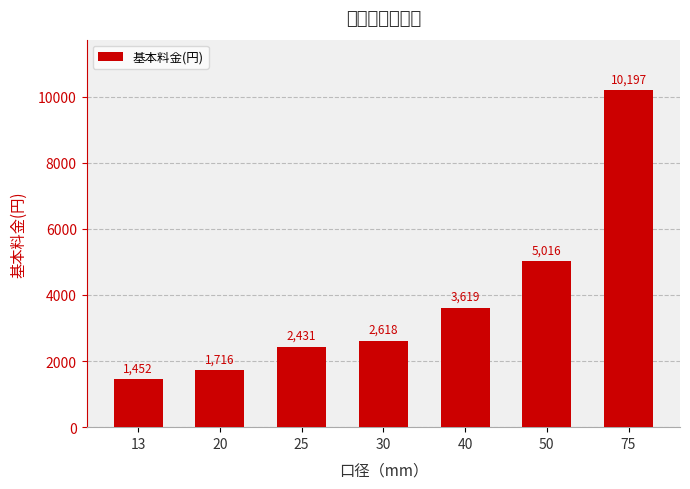

What is the value of the 6th bar from the left?

5016